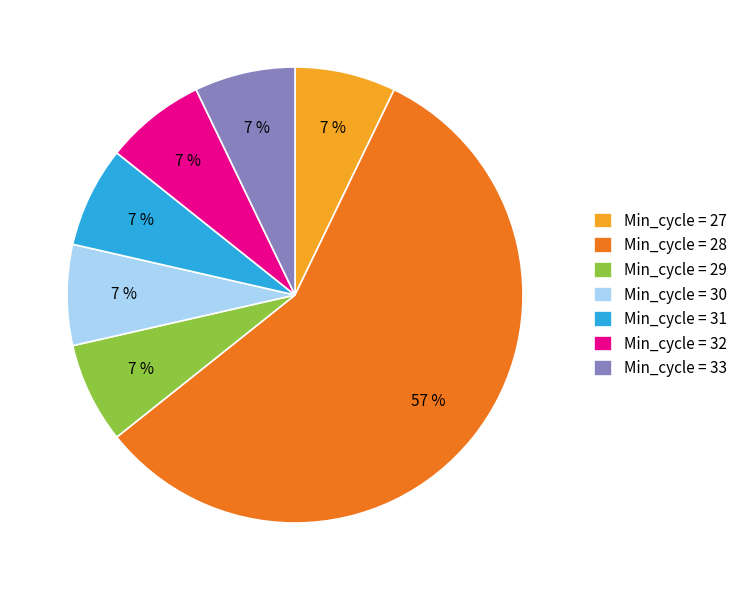

To the nearest percent, what is the average slice percentage?

14%